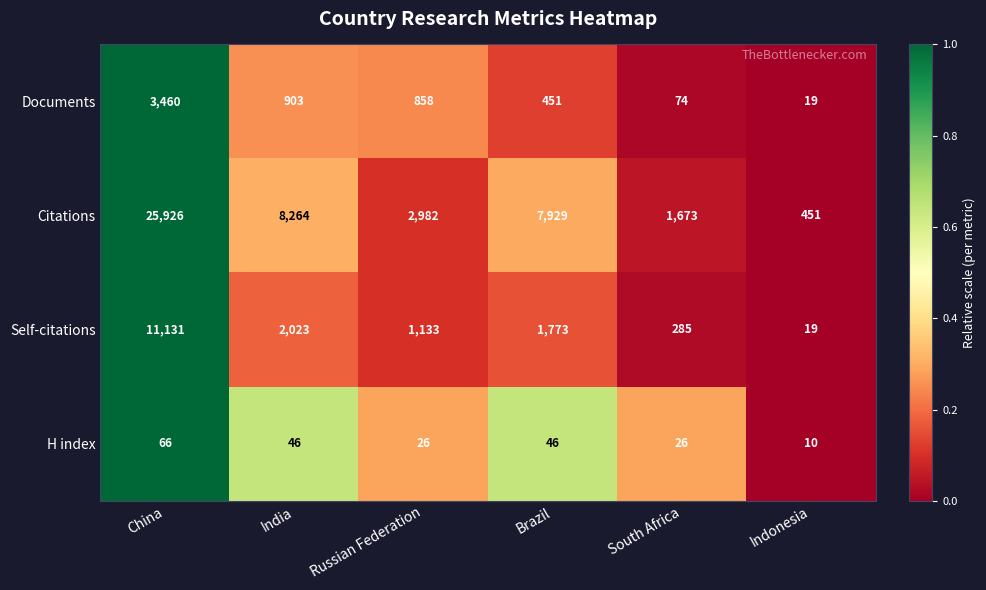

Which series has the widest spread of values?

Citations